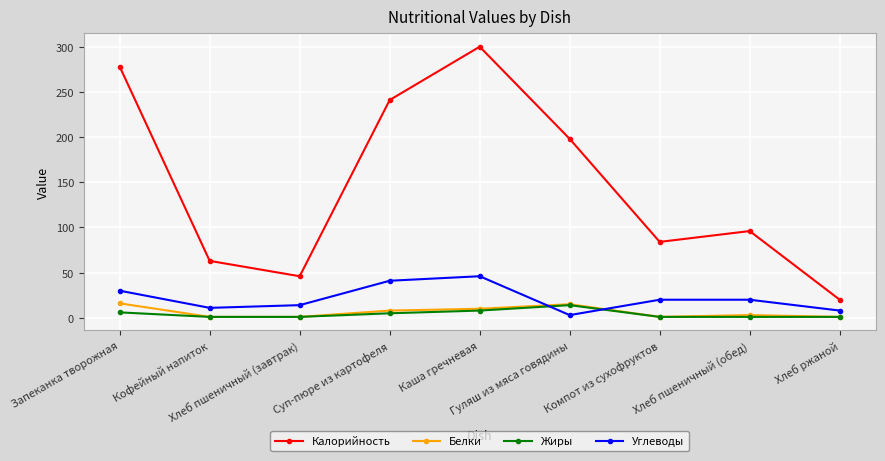

At how many categories does at least one series exceed 27?

8